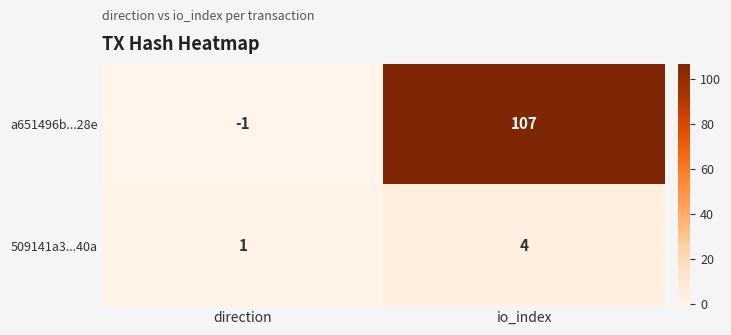

True or false: 509141a3...40a has a value of 4 at io_index.

True